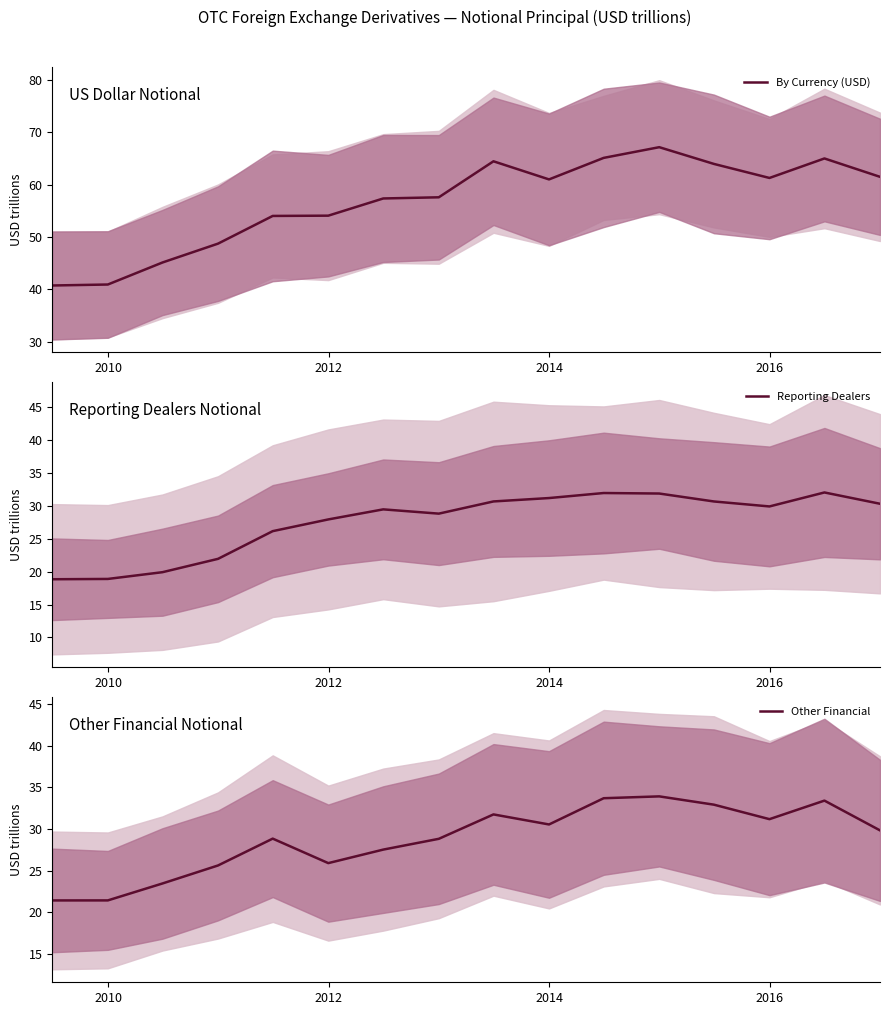

What is the lowest value of the By Currency (USD) series?

40.7